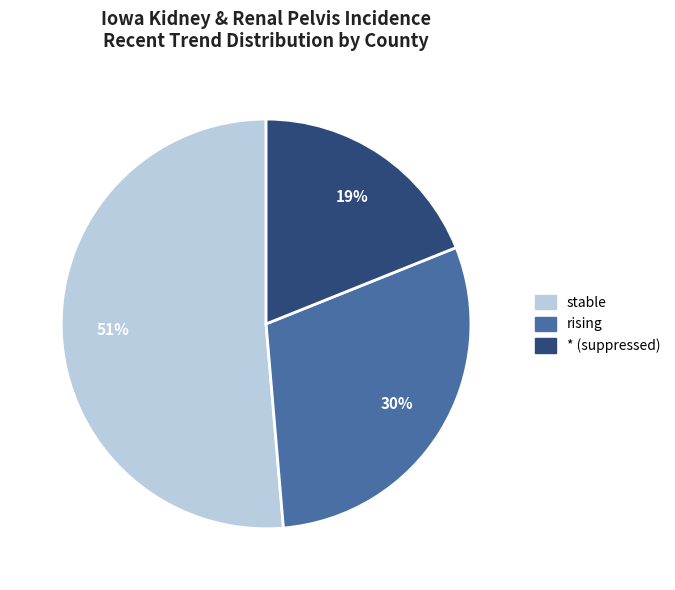

Rank the categories by value from highest to lowest.

stable, rising, * (suppressed)